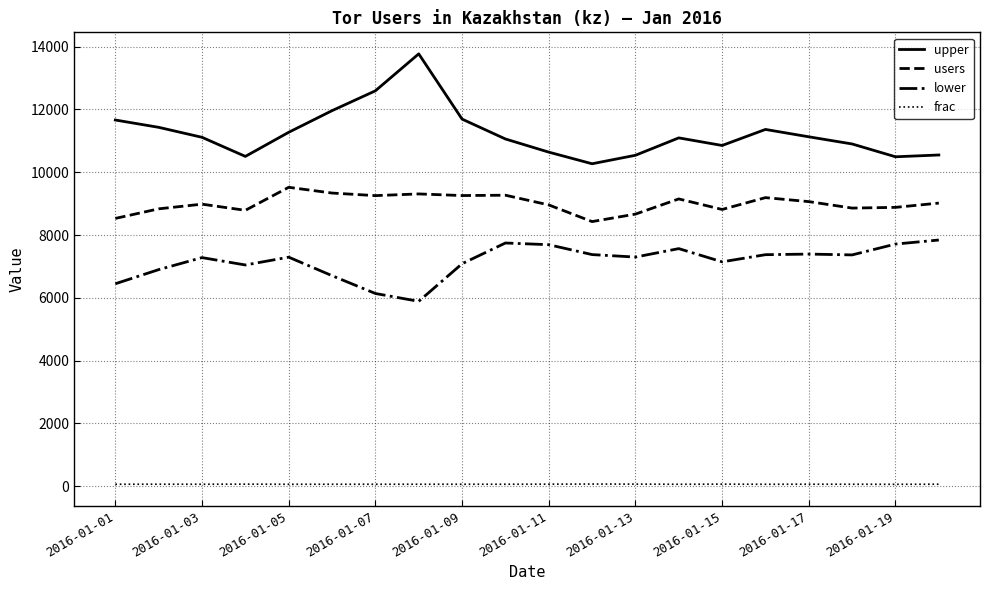

Which series has the largest range (max minus min)?

upper